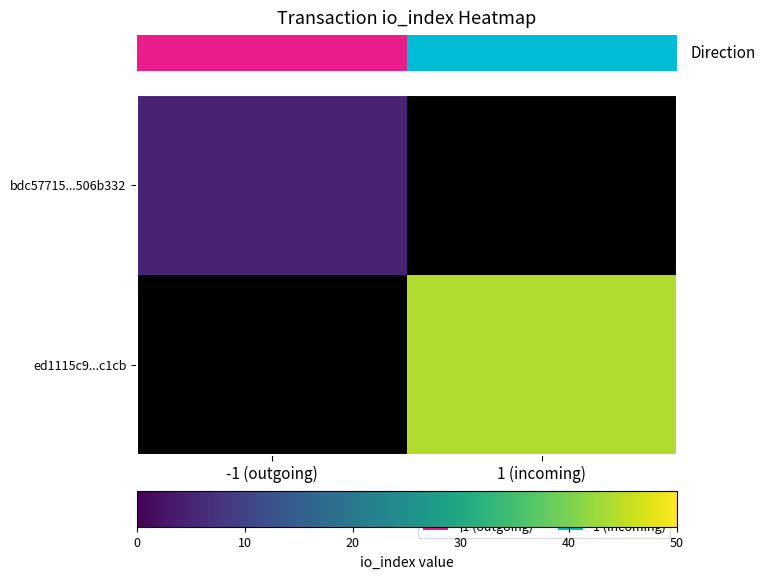

At how many categories does at least one series exceed 37?

1